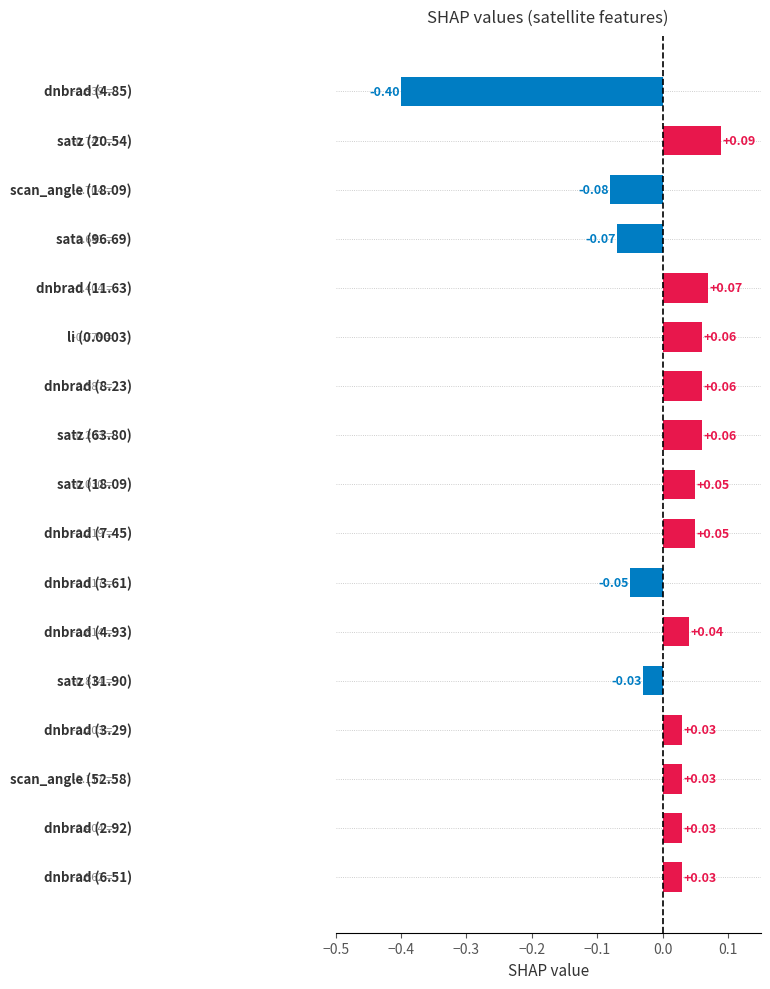

What is the difference between the maximum and minimum values?

0.5